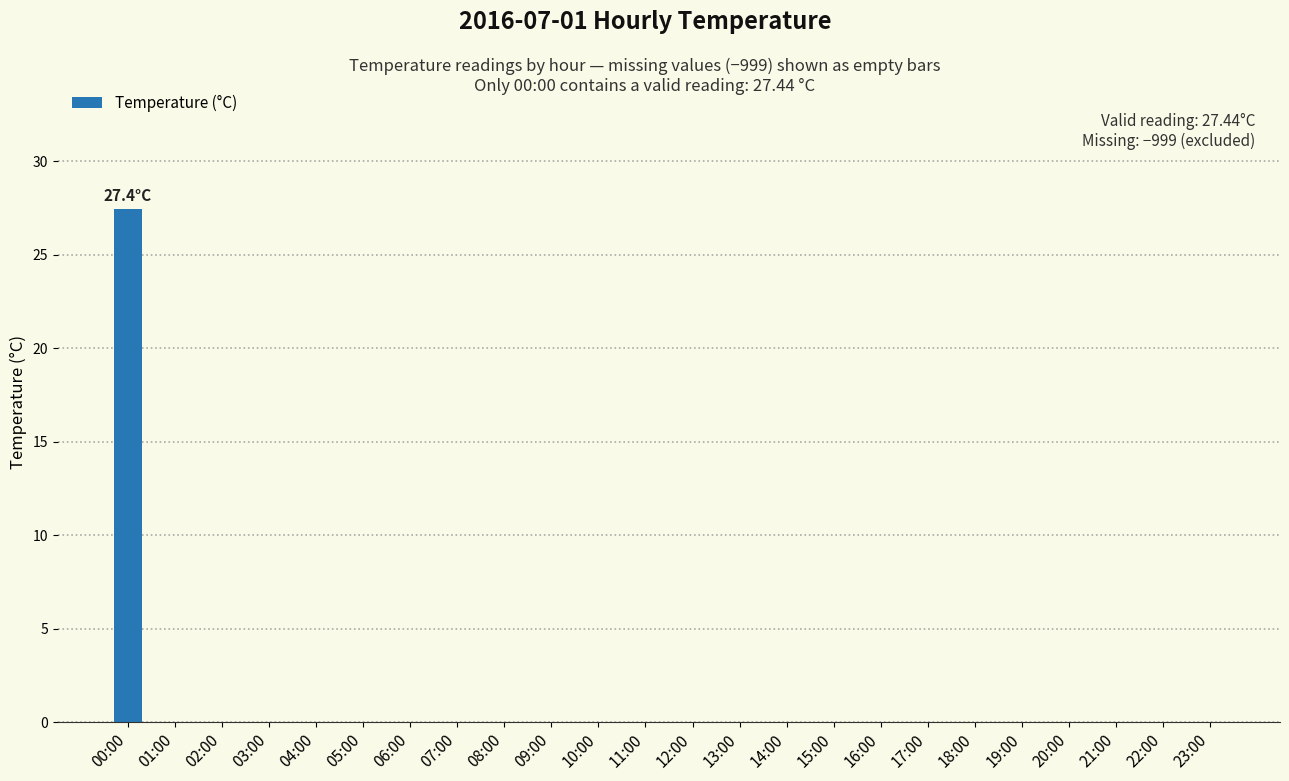

True or false: the data shows 13.5 at 06:00.

False